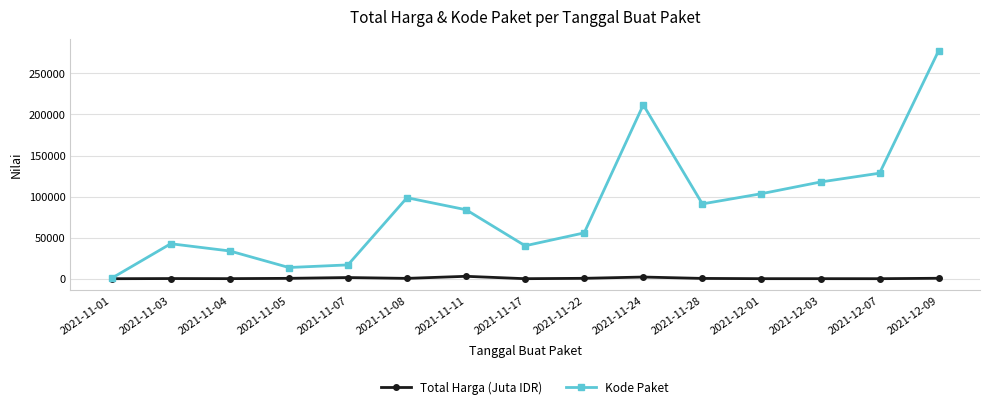

What position from the right is 2021-11-04?

13